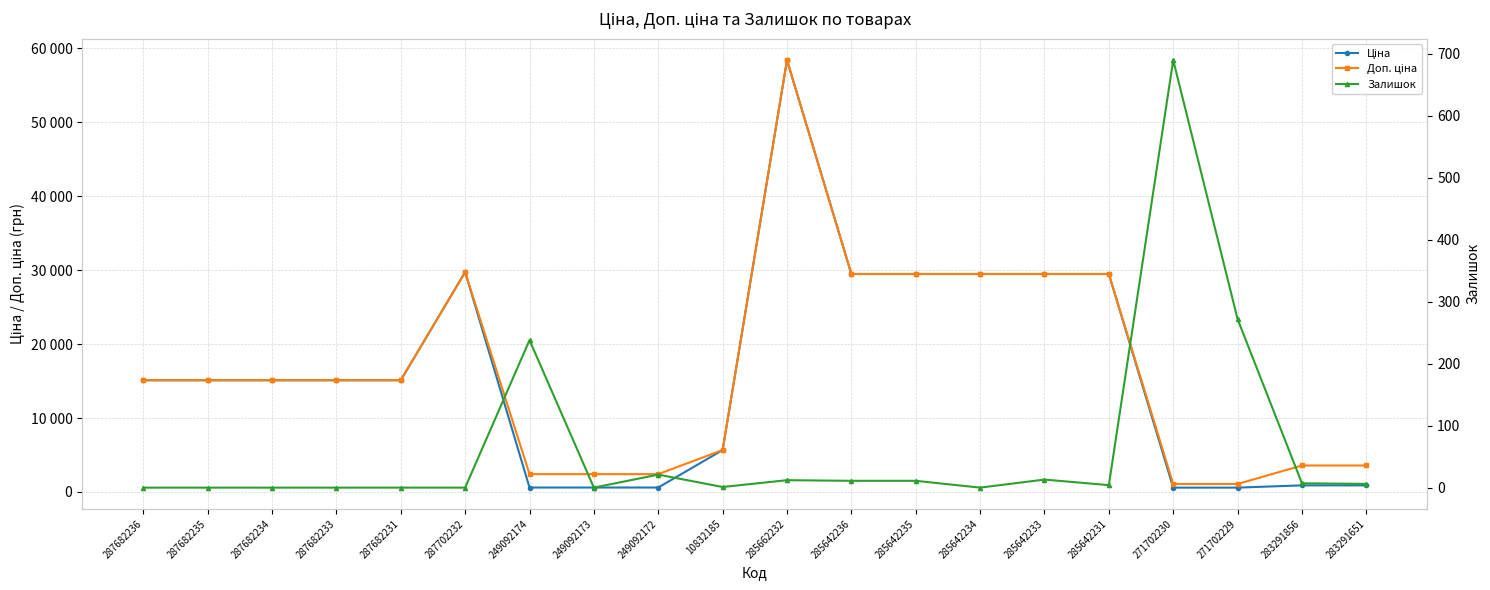

List the series in order of their peak value, lowest first.

Залишок, Ціна, Доп. ціна